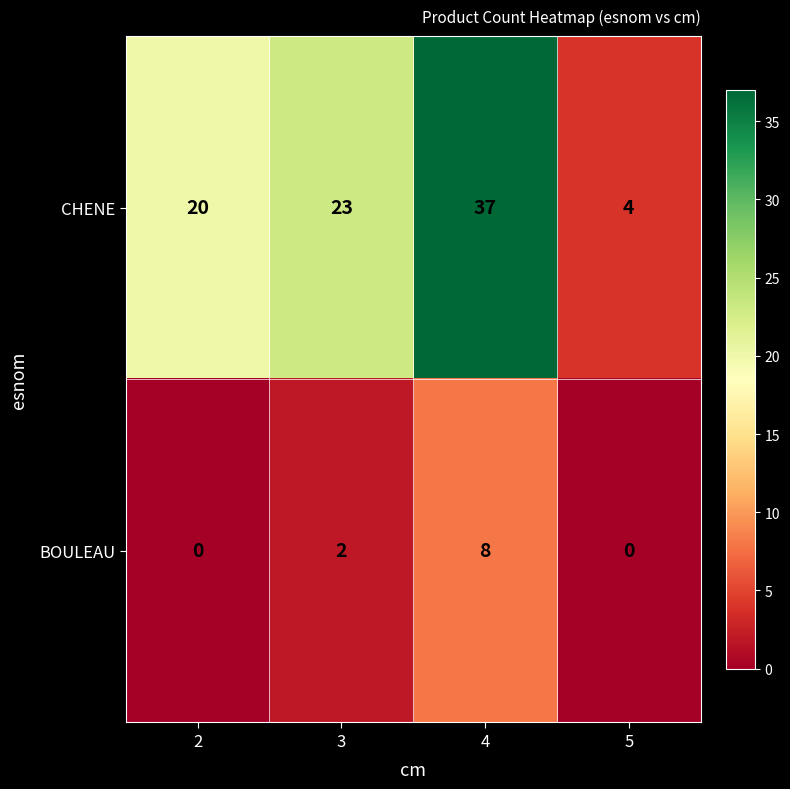

What is the sum of the BOULEAU values at 4 and 2?

8